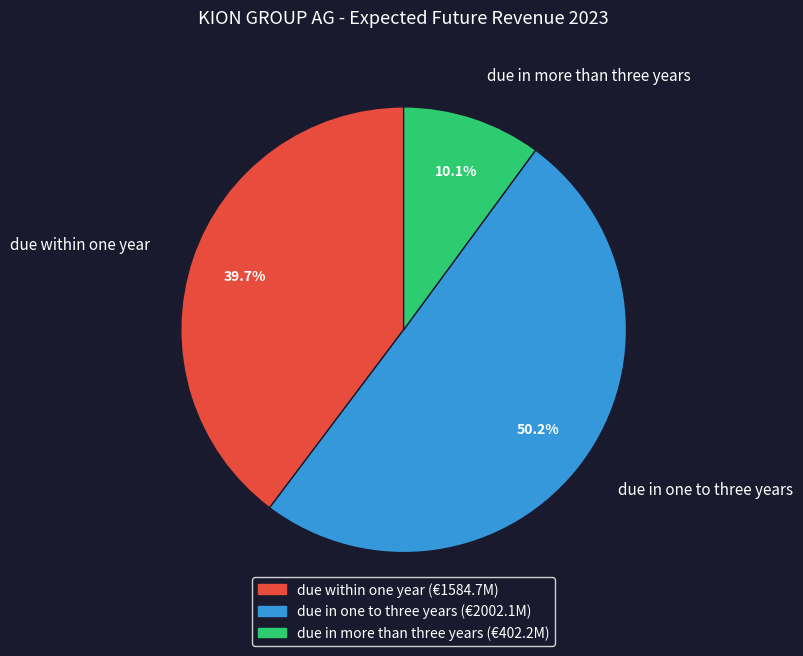

To the nearest percent, what is the difference between the largest and smallest slice percentages?

40%